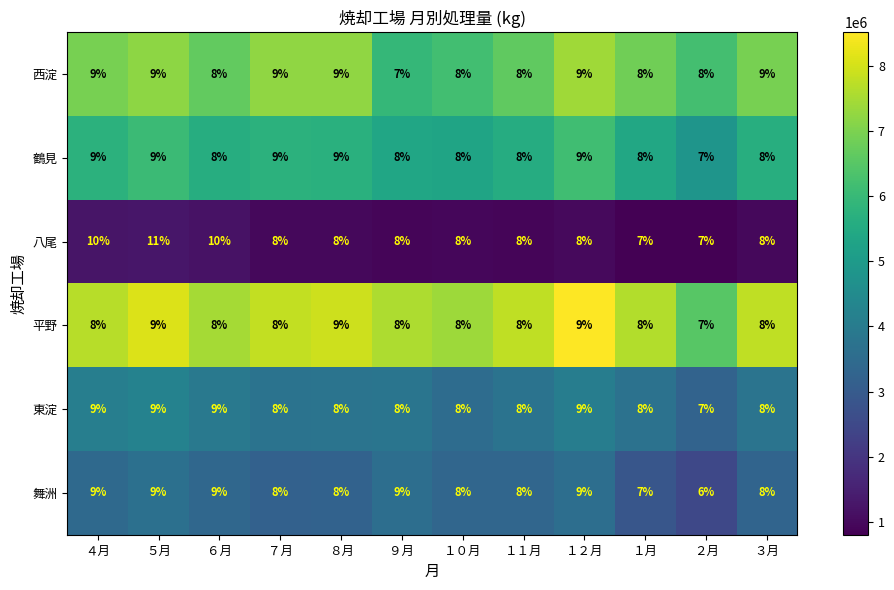

Which category has the lowest value across all series?

２月